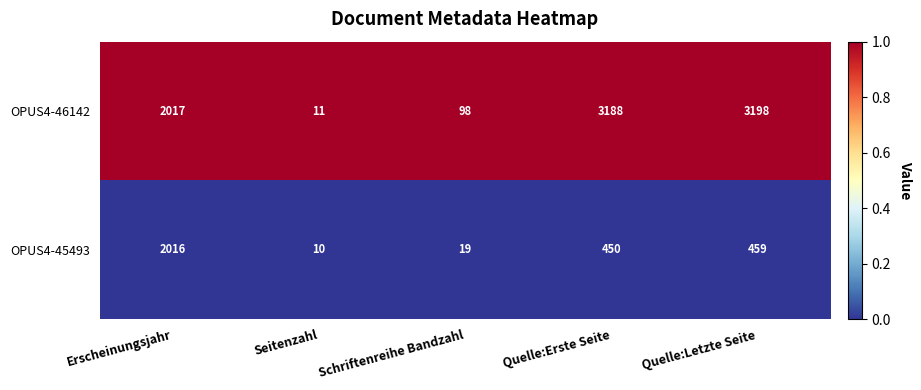

Is the value of OPUS4-45493 at Quelle:Letzte Seite greater than the value of OPUS4-46142 at Schriftenreihe Bandzahl?

Yes